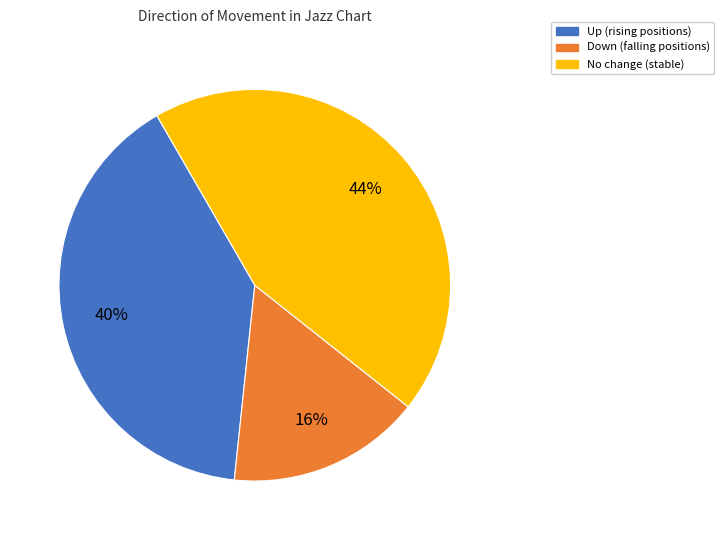

Is there any slice that represents more than half of the pie?

No